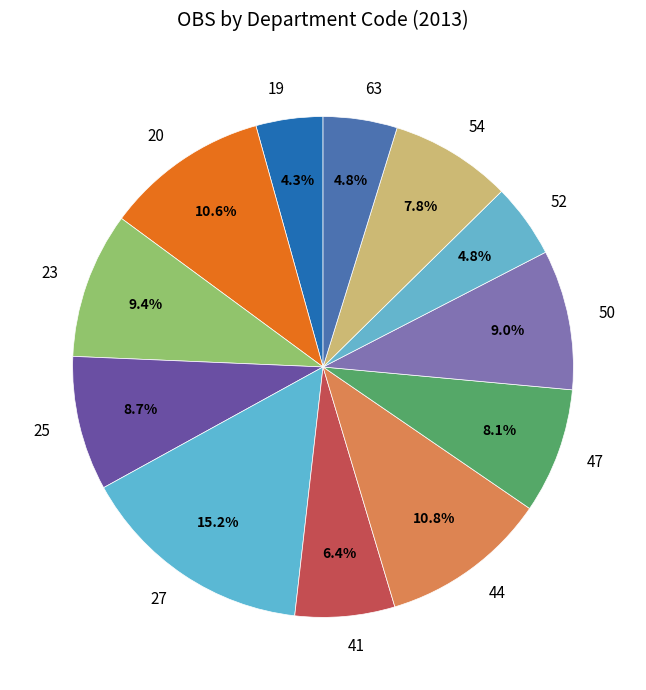

What is the total percentage of 52 and 19?

9.1%